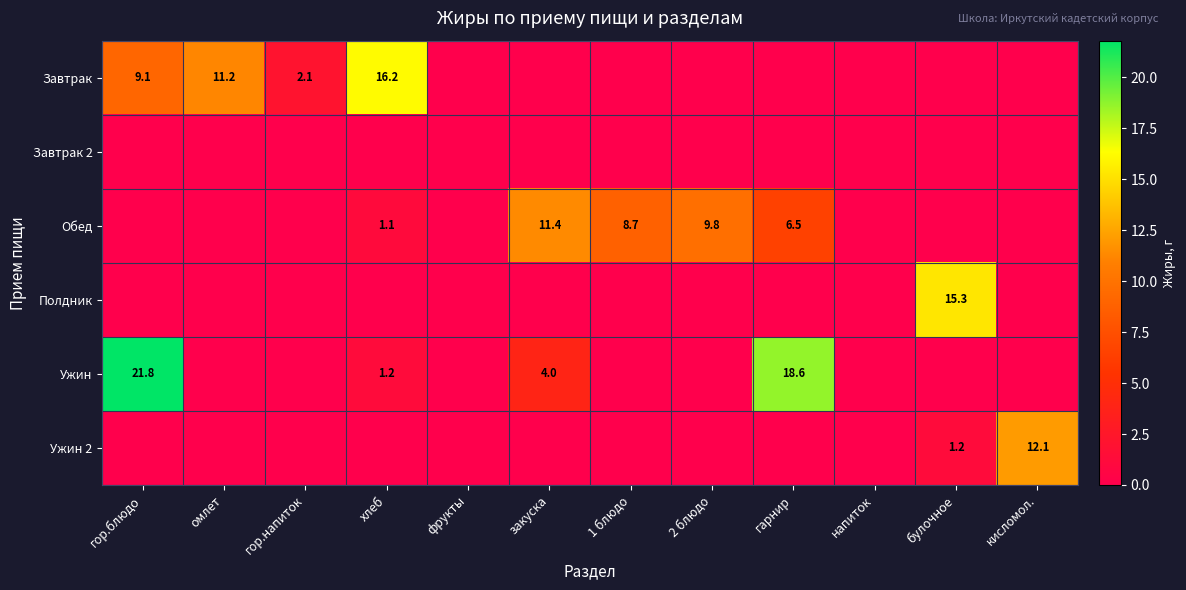

Is it true that Обед equals 0.5 at хлеб?

False